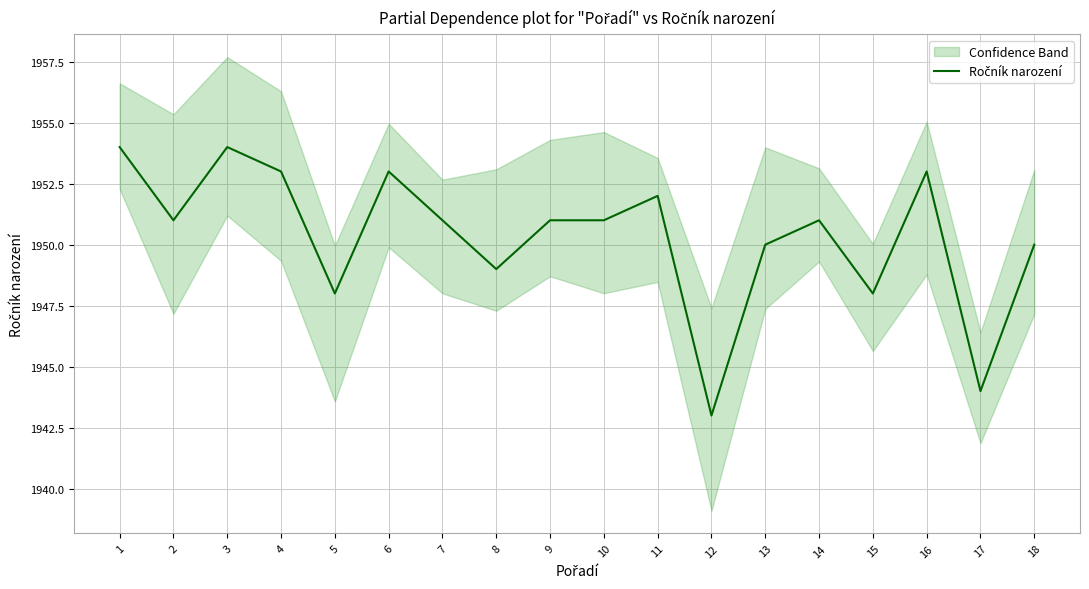

List the labels in order of value, smallest first.

12, 17, 5, 15, 8, 13, 18, 2, 7, 9, 10, 14, 11, 4, 6, 16, 1, 3